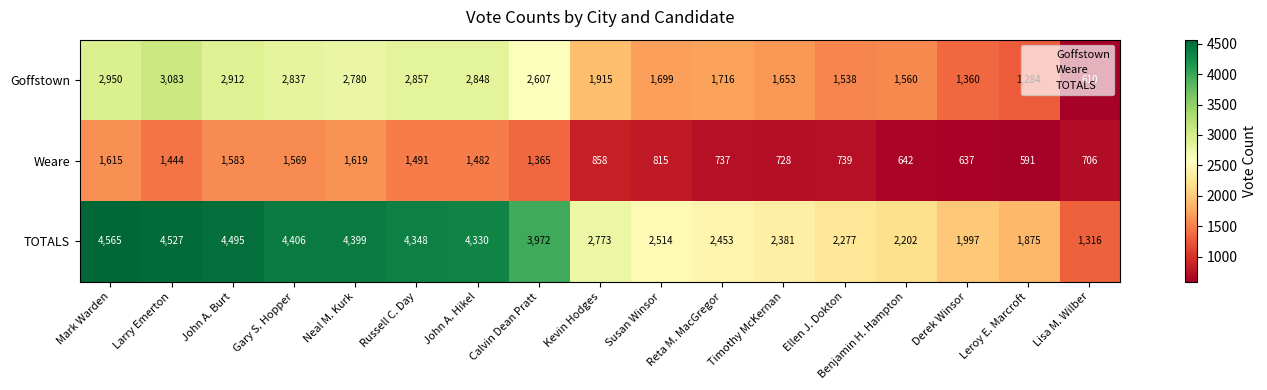

What is the spread (max minus min) of values at Derek Winsor?

1360